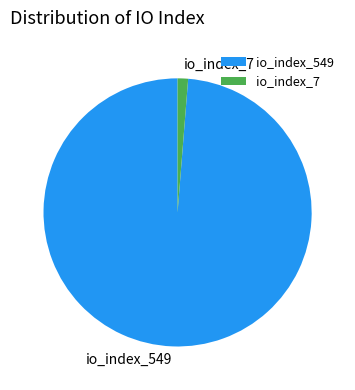

Is it true that io_index_549 is 99% of the pie?

True